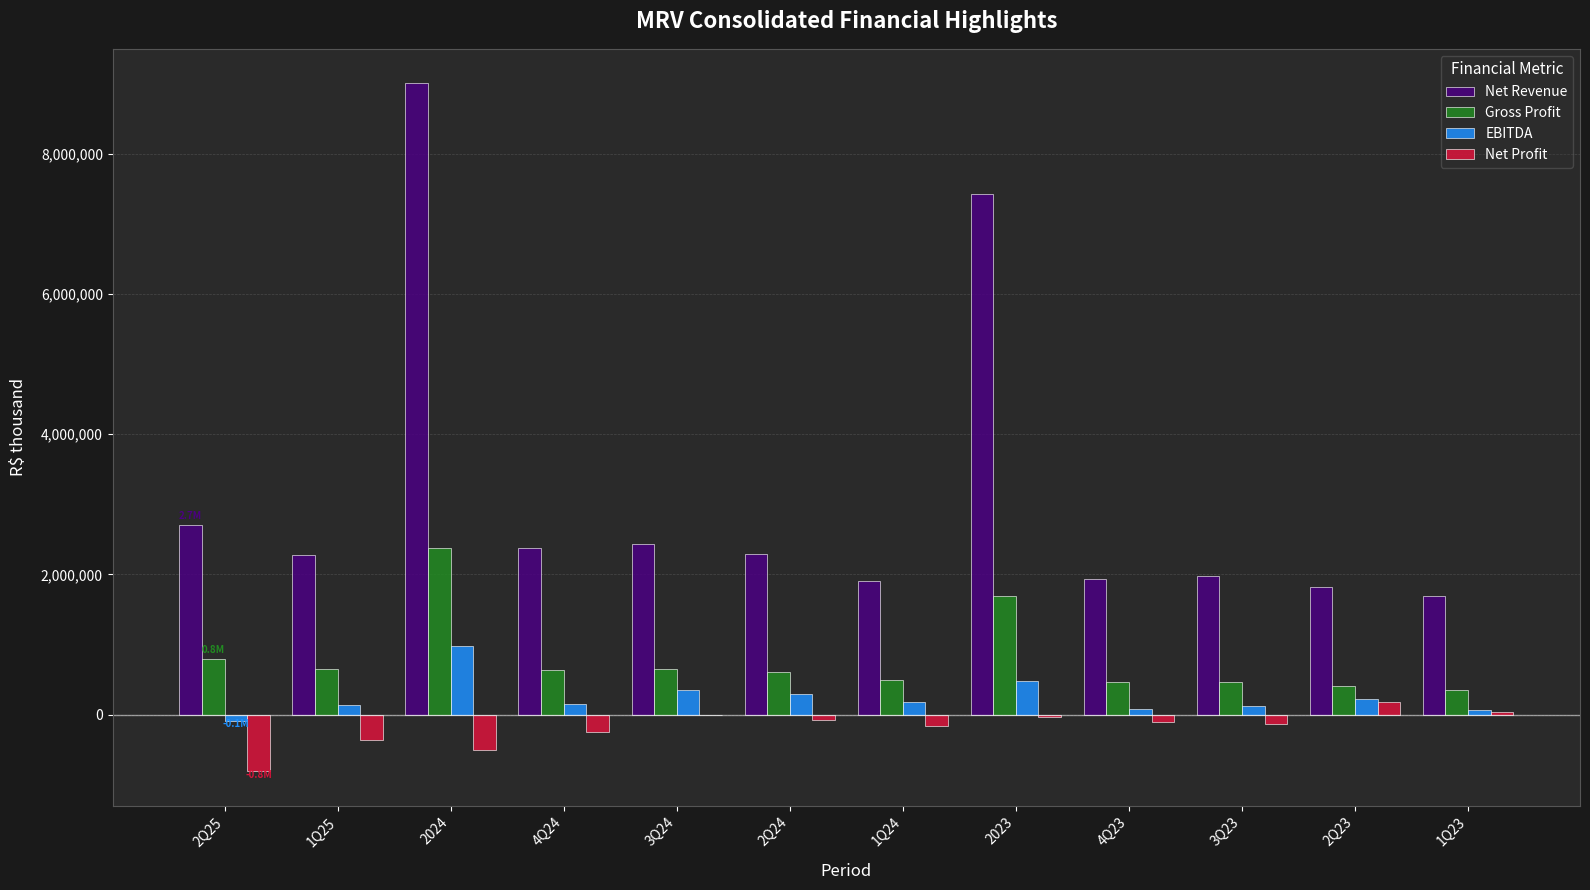

The value of EBITDA at 2024 is 977428. True or false?

True